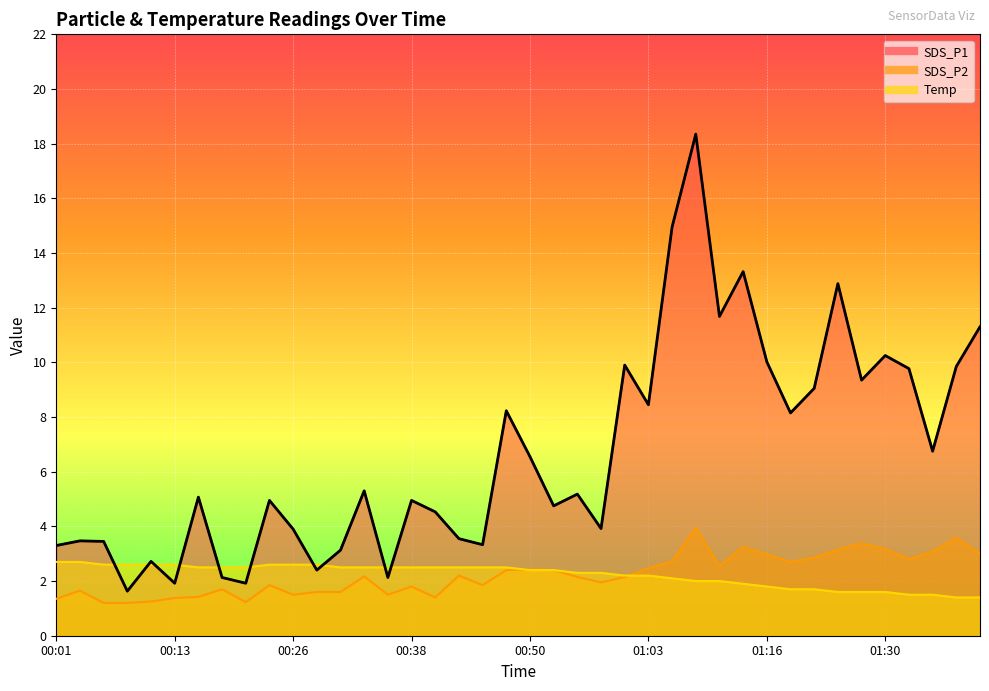

Does the chart display data point markers on the line(s)?

No